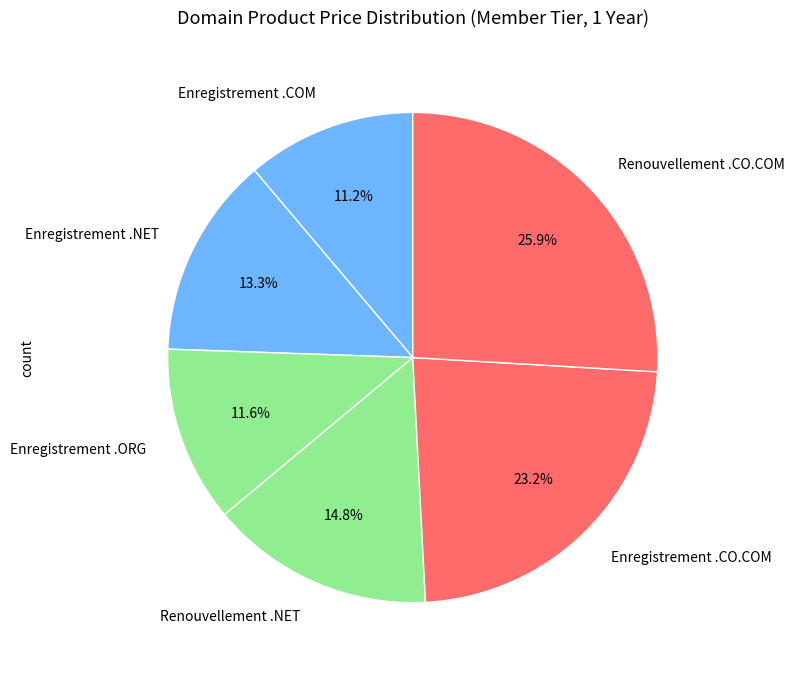

Is the sum of Enregistrement .ORG and Renouvellement .NET greater than half?

No